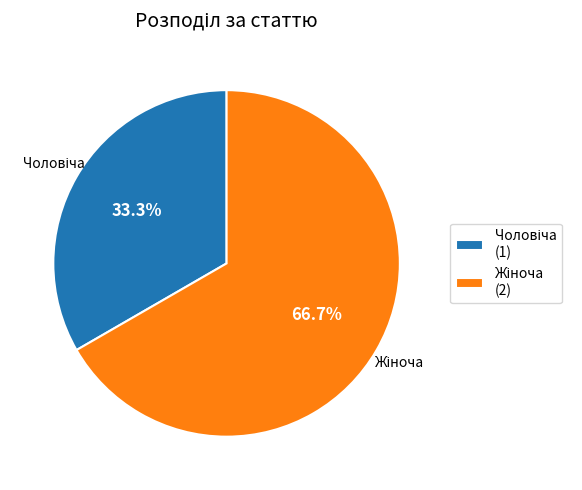

Is there any slice that represents more than half of the pie?

Yes